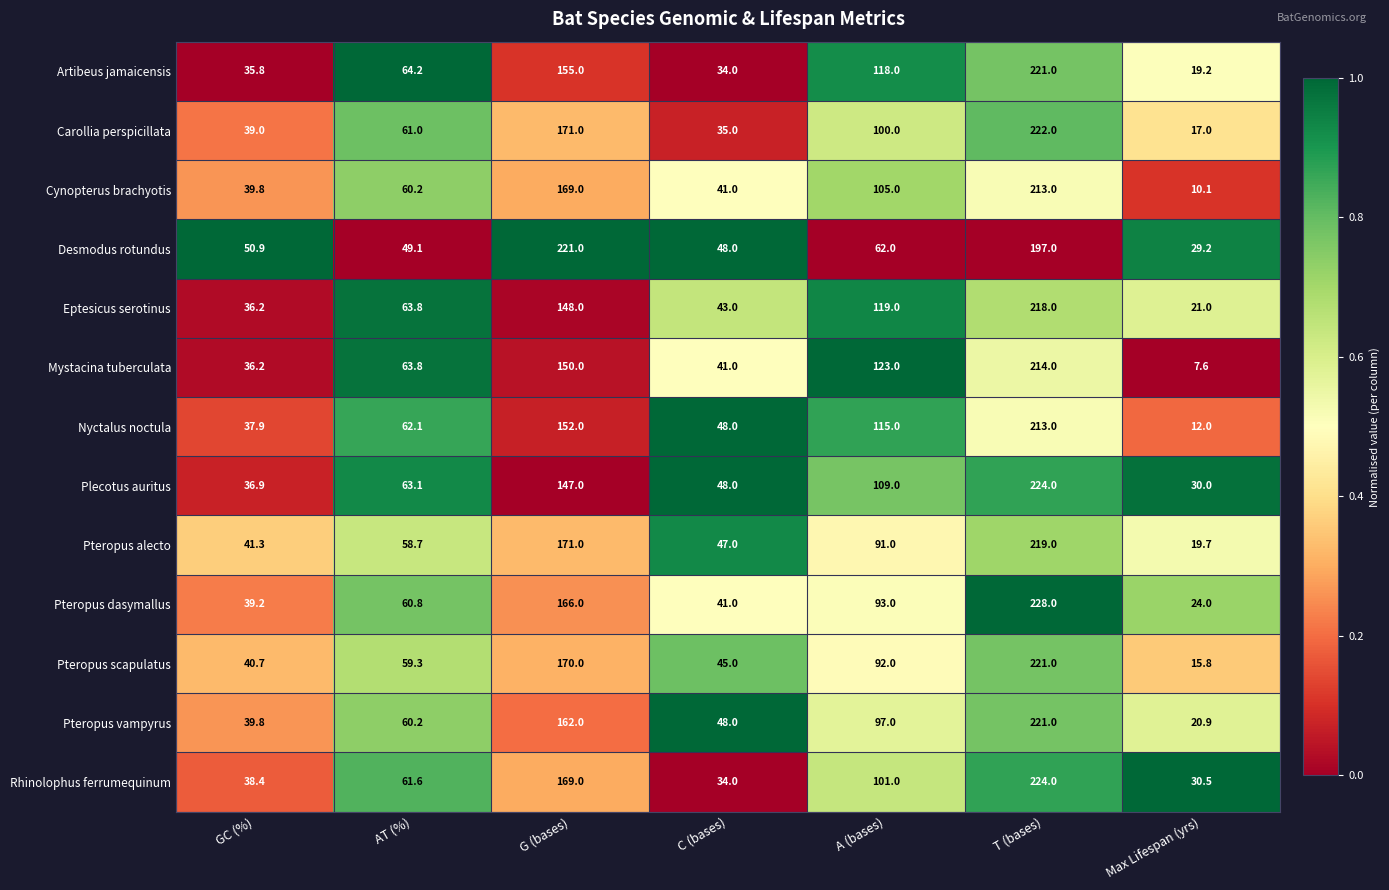

What is the average value of the Desmodus rotundus series?

93.9